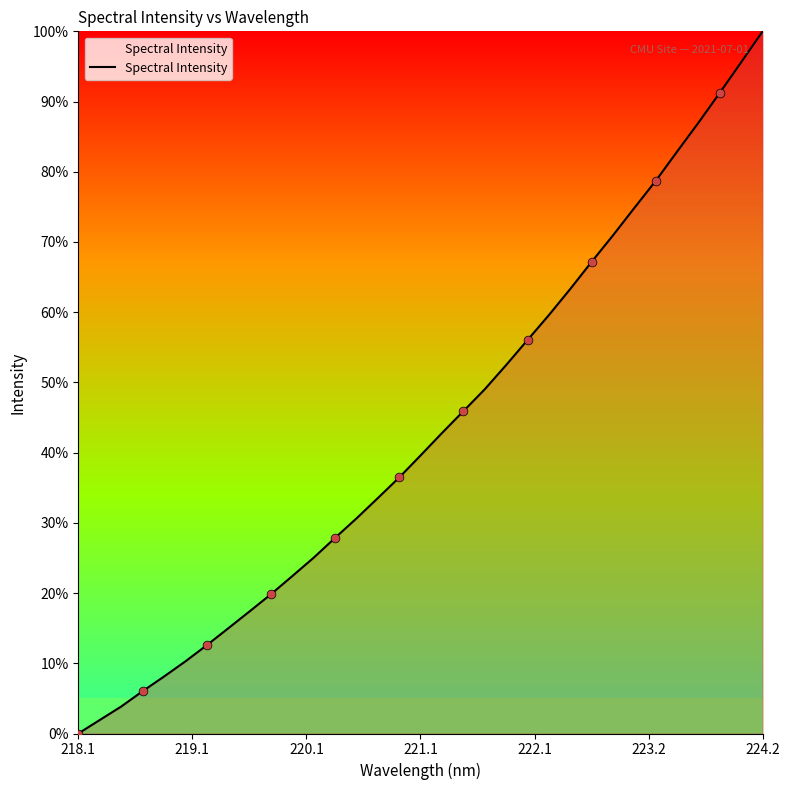

What is the difference between the maximum and minimum values?

100.0